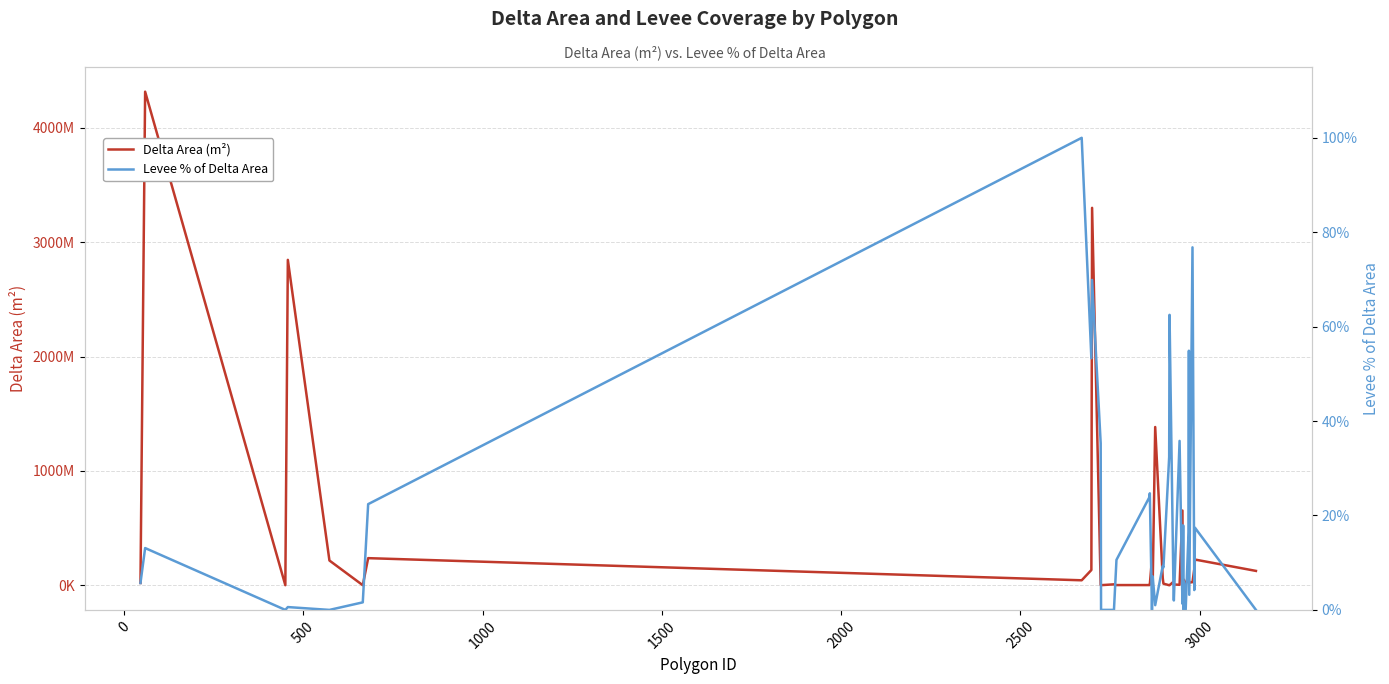

Reading left to right, list all the values displayed in this chart.

Delta Area (m²): 19811545.0	4316593811.0	327911.0	2845681832.0	216168323.0	197837.0	236827861.0	43195355.0	133074976.0	3300595920.0	383448.0	579617.0	7750631.0	1413223.0	1391775.0	6220833.0	231013086.0	2744035.0	1383774028.0	65355007.0	13835110.0	52620.0	176315.0	30424973.0	6526330.0	3822817.0	653322171.0	3614881.0	2108021.0	30108450.0	49143119.0	15724330.0	46262660.0	44214312.0	22800280.0	27037778.0	140284217.0	224563074.0	125295784.0
Levee % of Delta Area: 0.1	0.1	0.0	0.0	0.0	0.0	0.2	1.0	0.5	0.7	0.4	0.0	0.0	0.1	0.2	0.2	0.0	0.1	0.0	0.1	0.1	0.3	0.6	0.0	0.0	0.4	0.0	0.0	0.2	0.0	0.1	0.0	0.2	0.5	0.0	0.8	0.0	0.2	0.0